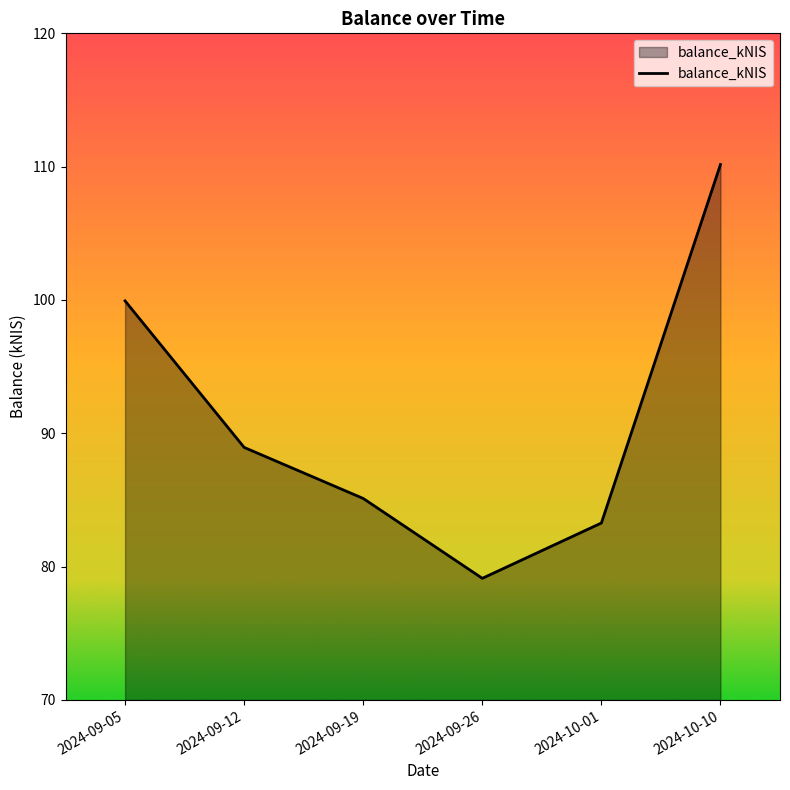

Does the chart display data point markers on the line(s)?

No